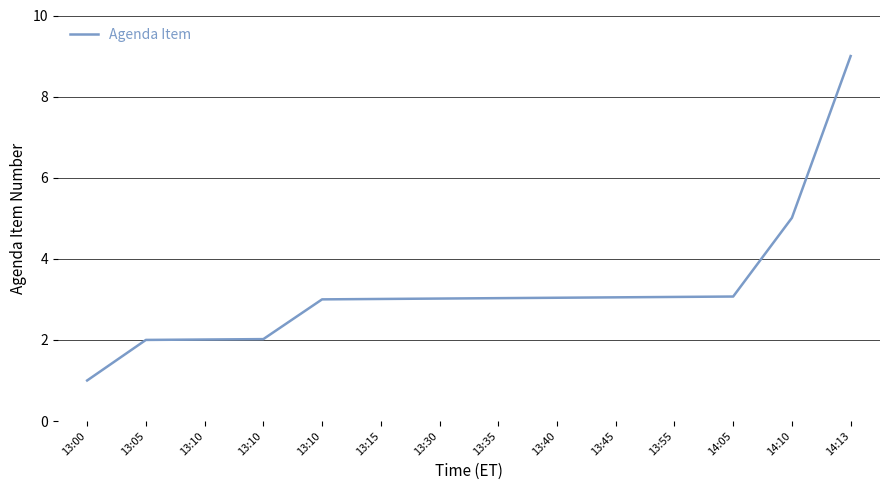

True or false: the data shows 1.5 at 13:35.

False